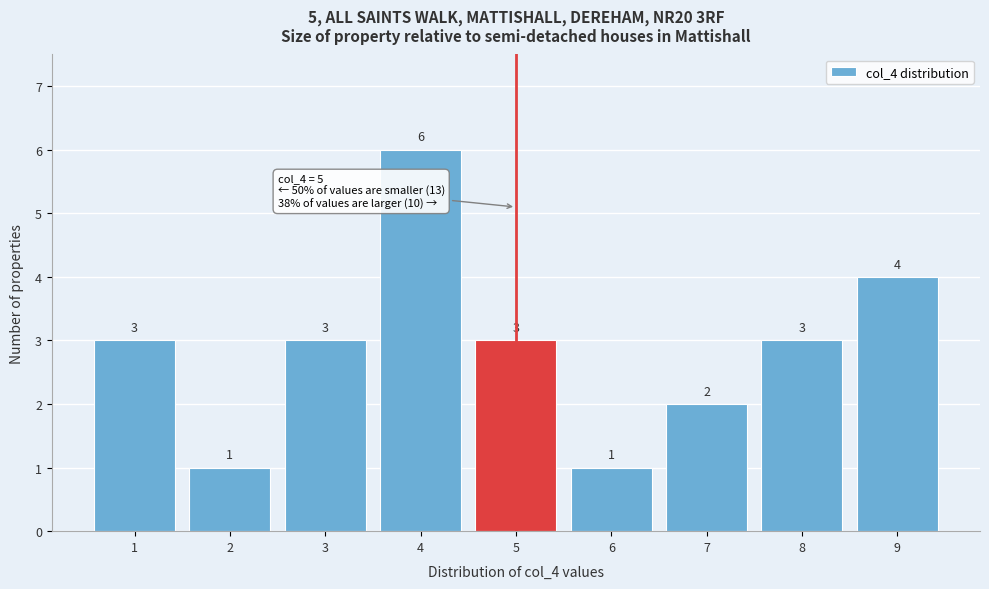

What is the height of the bar covering 7.5 to 8.5 on the x-axis?

3